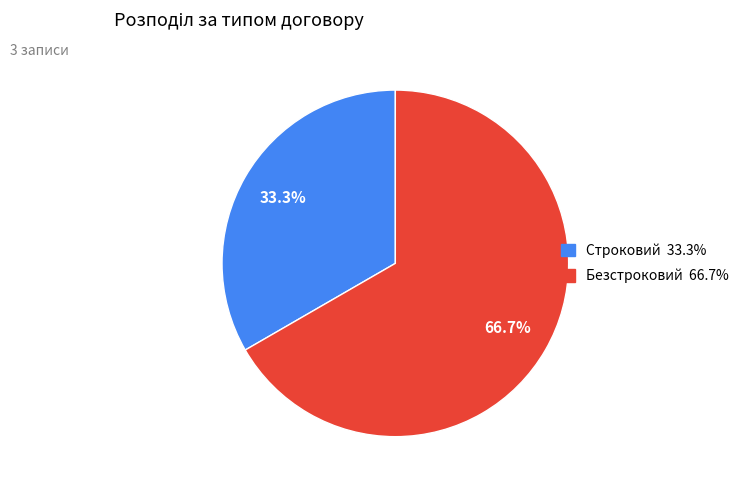

Rank the categories by value from lowest to highest.

Строковий, Безстроковий